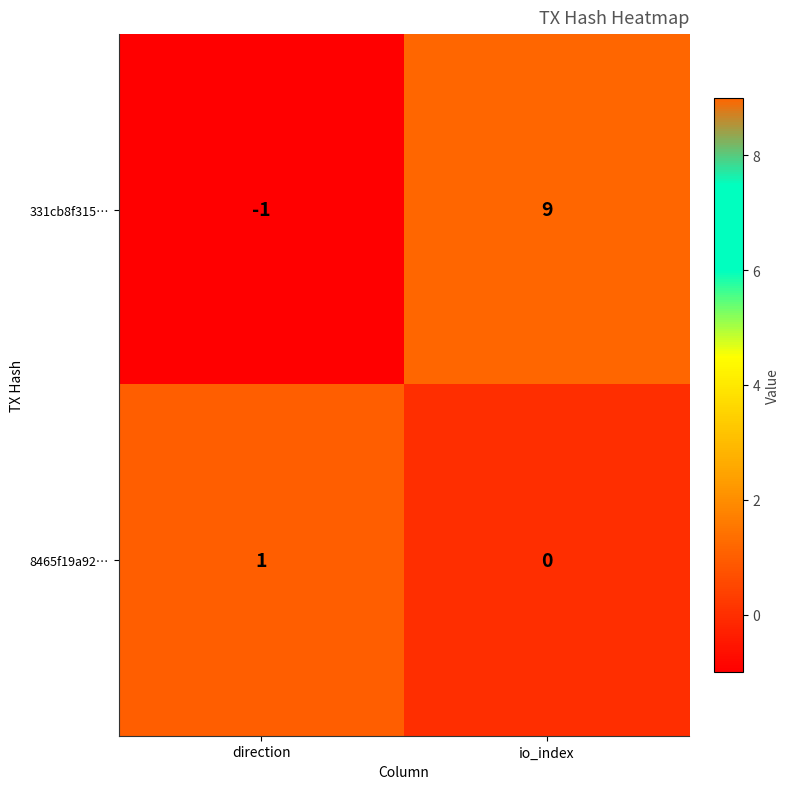

At io_index, list the series in order from smallest to largest.

8465f19a92…, 331cb8f315…